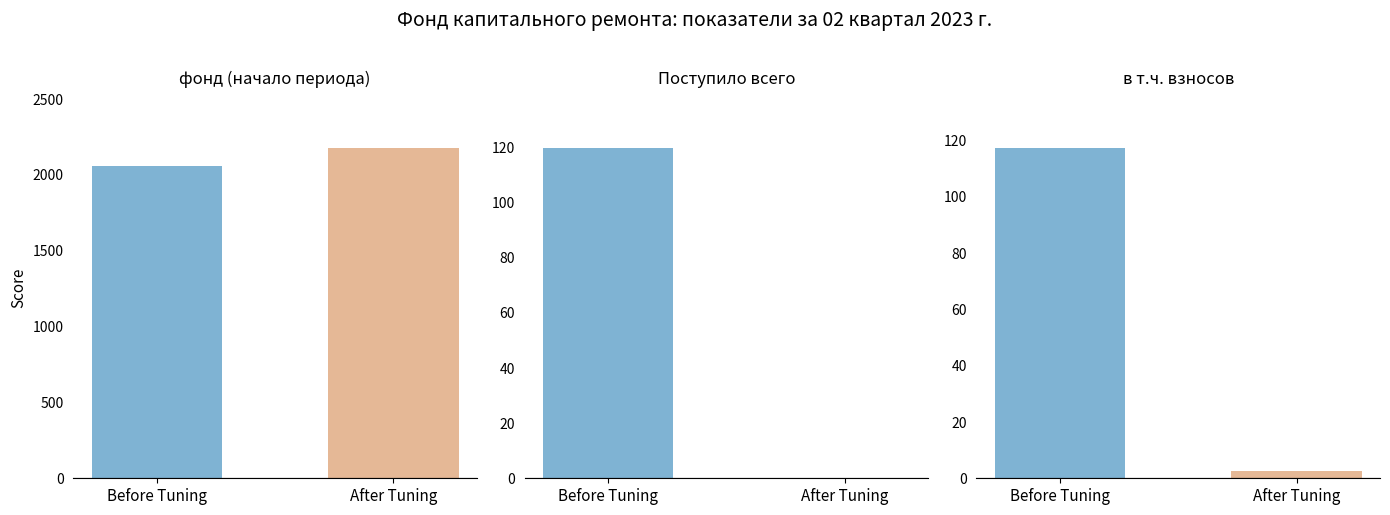

What are all the series names shown in the legend?

Before Tuning, After Tuning